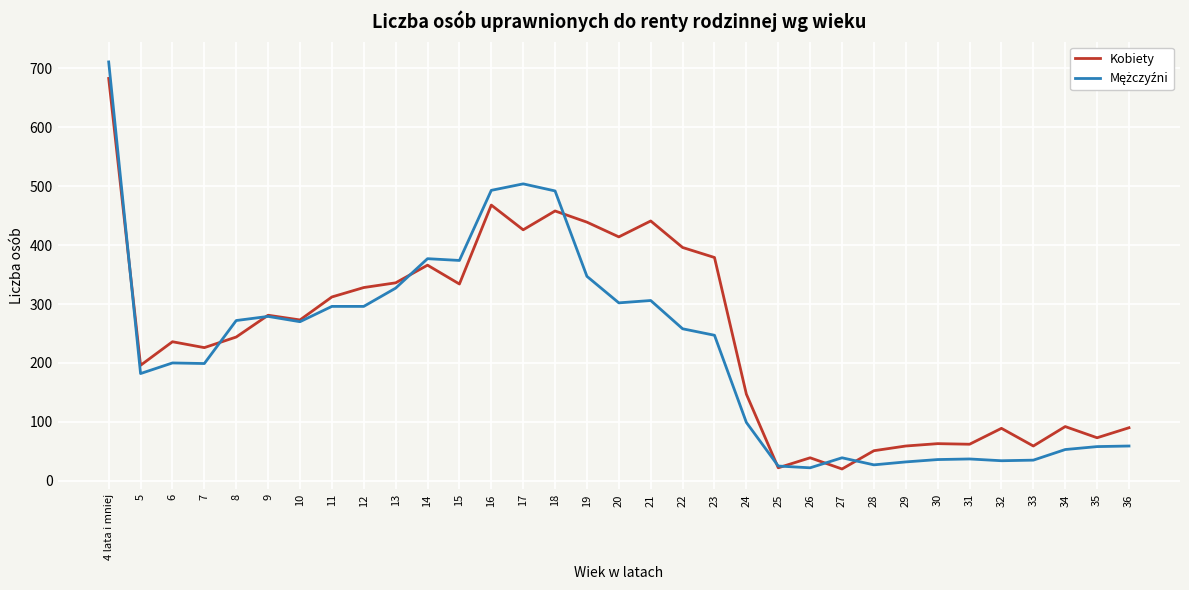

Is it true that Kobiety equals 18 at 29?

False